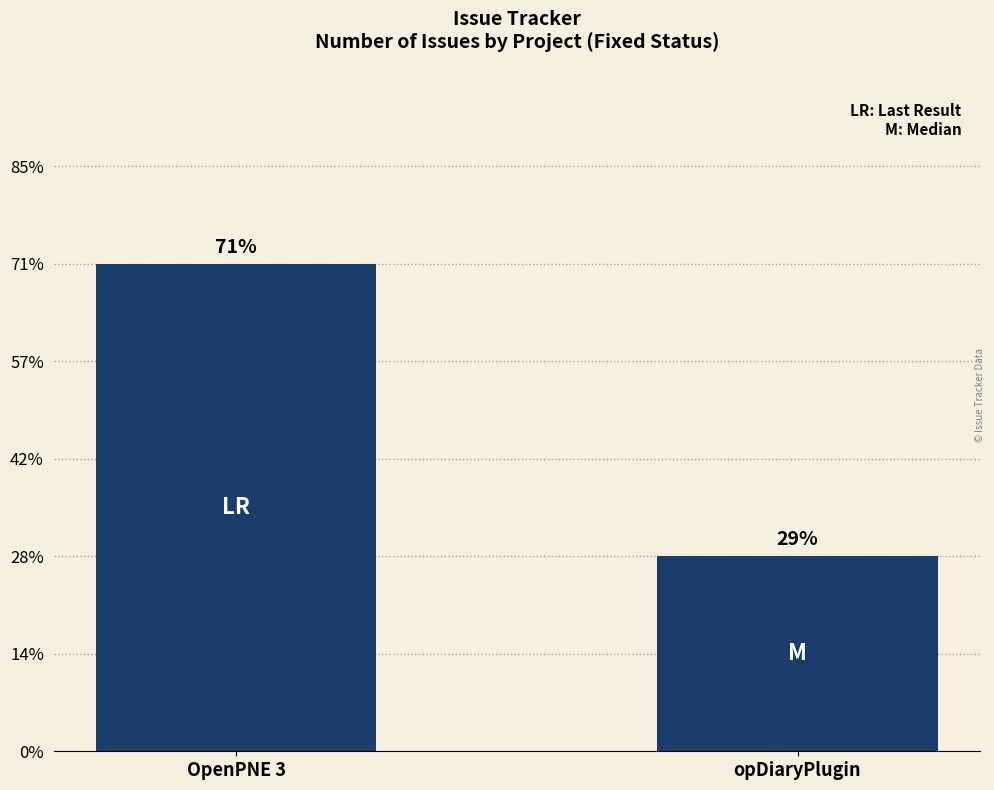

What is the label of the 1st bar from the left?

OpenPNE 3